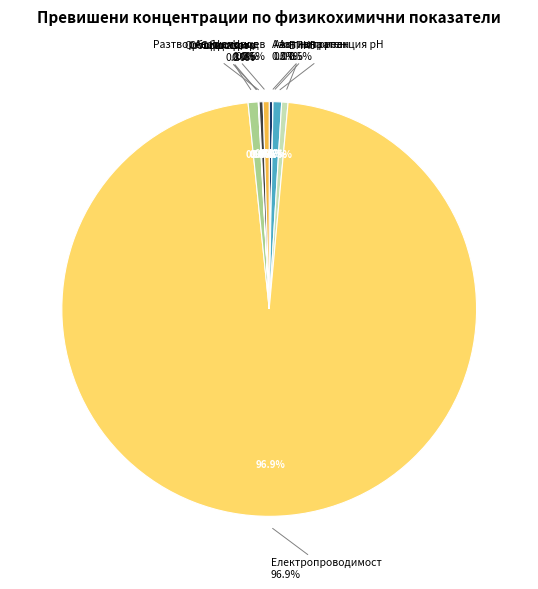

Which has a higher value, Азот нитритен or БПК5?

БПК5